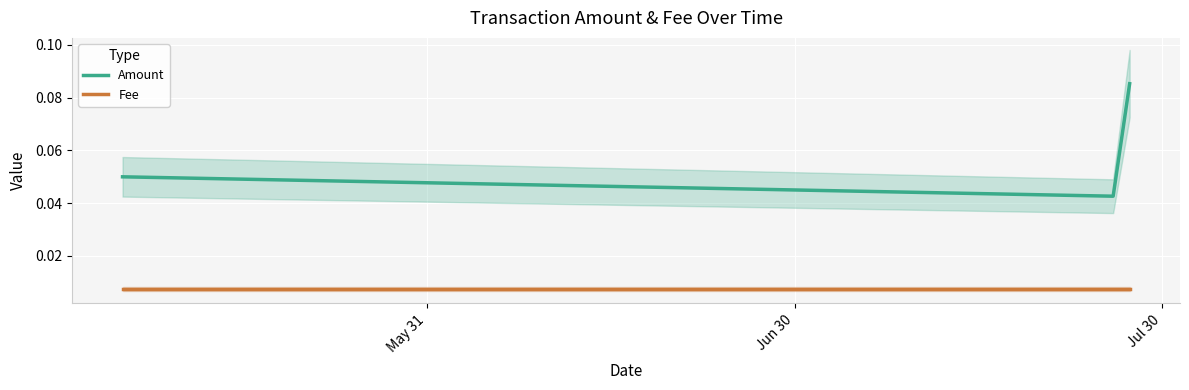

At which category does the chart reach its peak across all series?

Jul 30